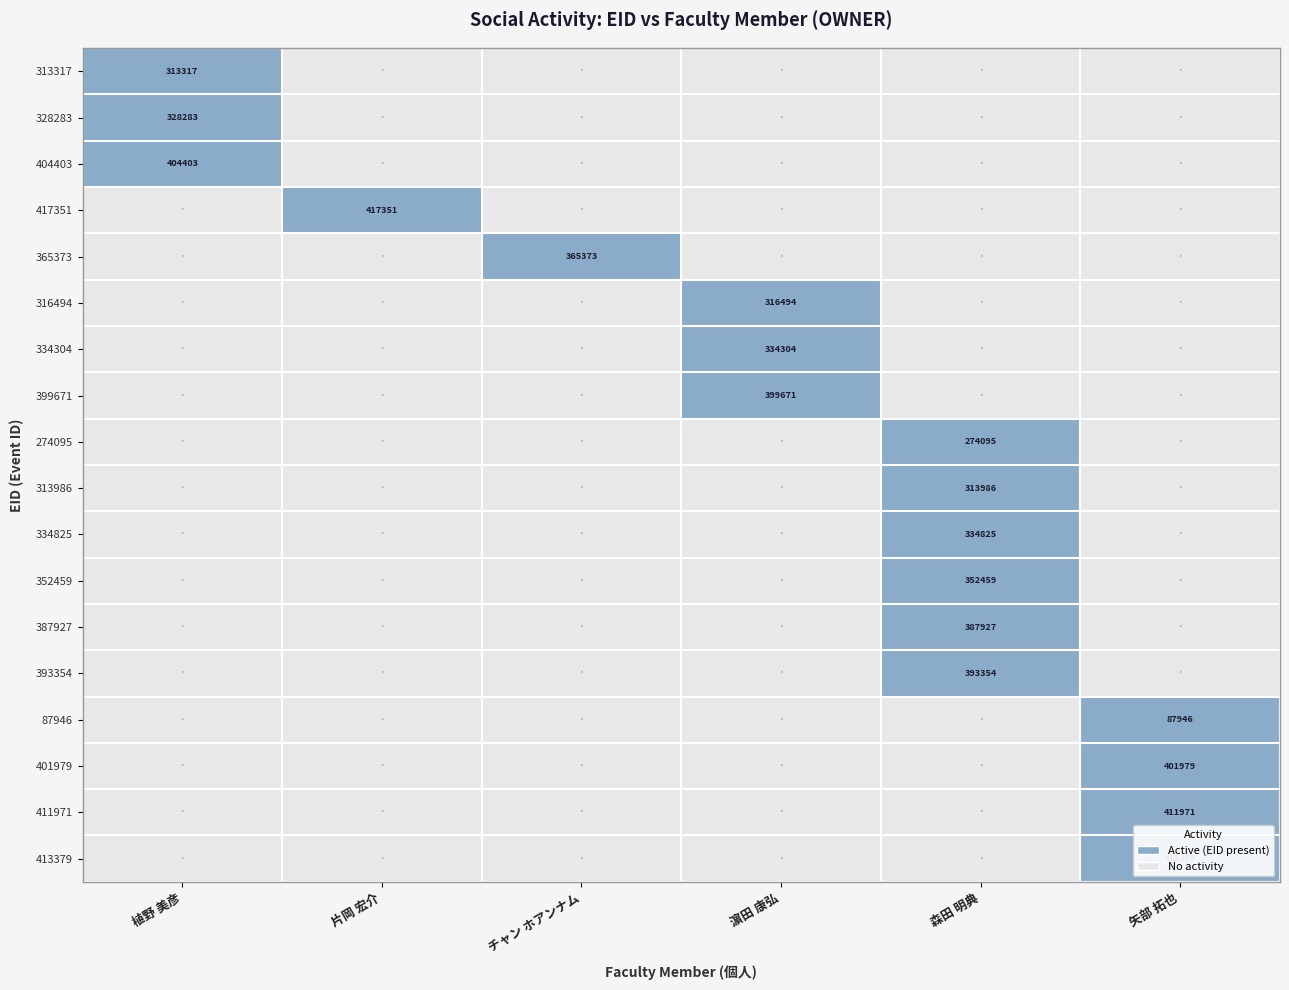

The value of 334825 at 森田 明典 is 334825. True or false?

True